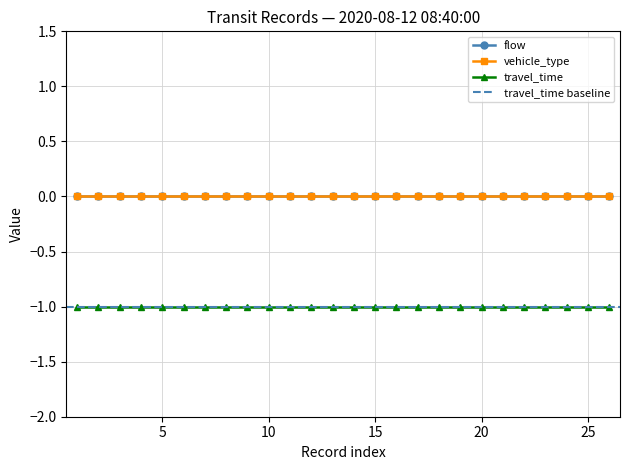

List the labels in order of flow value, largest first.

0, 1, 2, 3, 4, 5, 6, 7, 8, 9, 10, 11, 12, 13, 14, 15, 16, 17, 18, 19, 20, 21, 22, 23, 24, 25